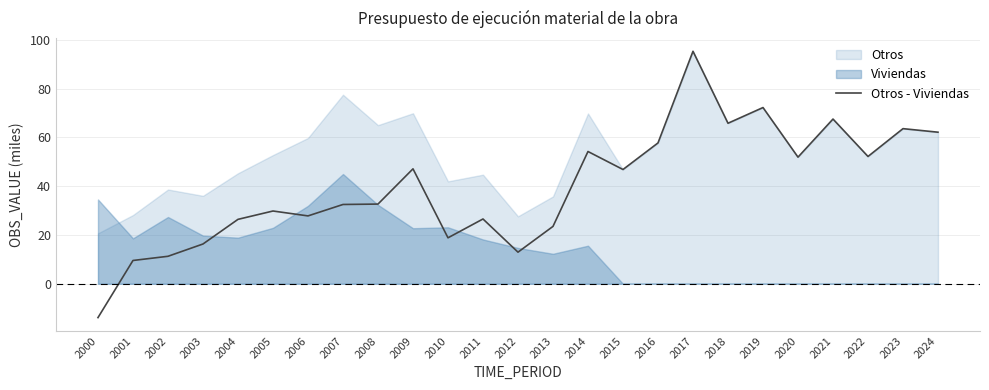

How many interior local valleys (lower than both neighbors) does the data have?

7